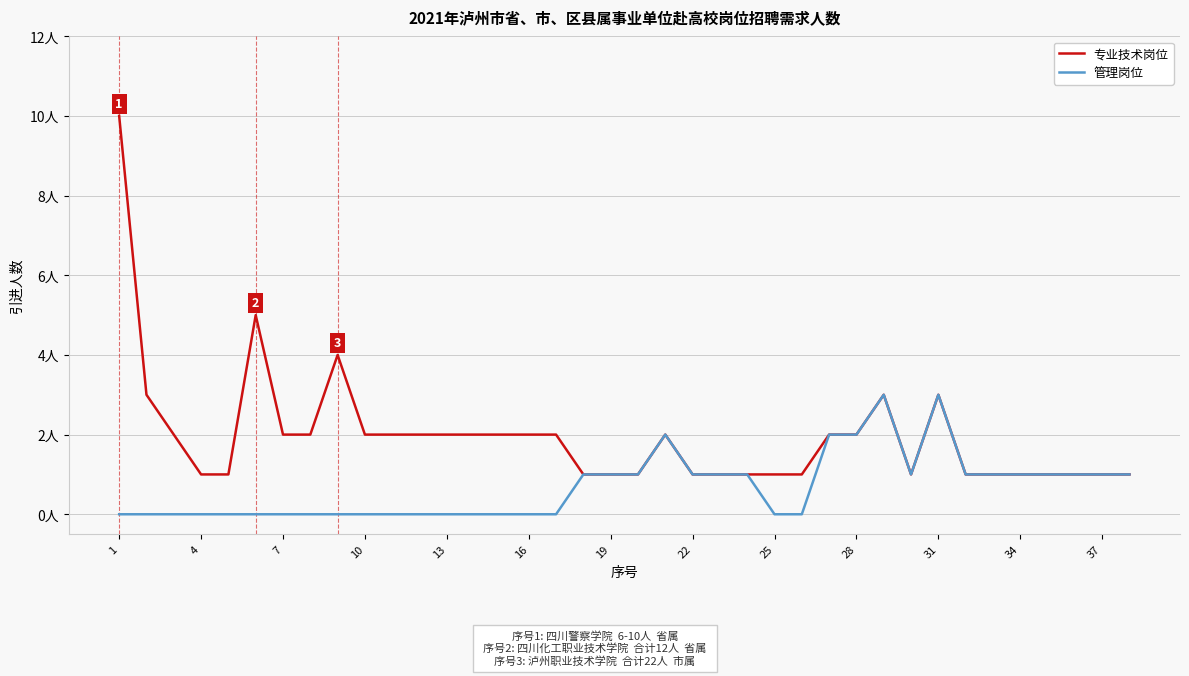

List the series in order of their peak value, highest first.

专业技术岗位, 管理岗位